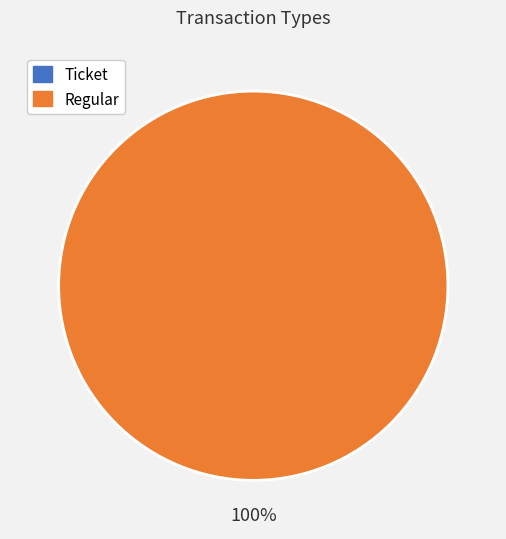

To the nearest percent, what is the combined percentage of Regular and Ticket?

100%